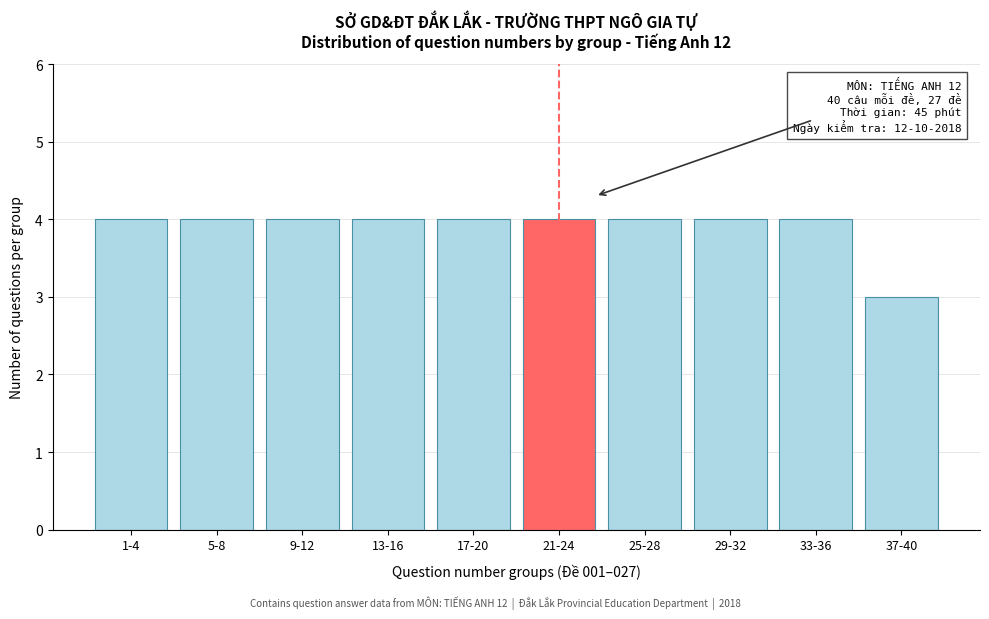

Reading left to right, transcribe all the data shown in this chart.

1-4=4	5-8=4	9-12=4	13-16=4	17-20=4	21-24=4	25-28=4	29-32=4	33-36=4	37-40=3